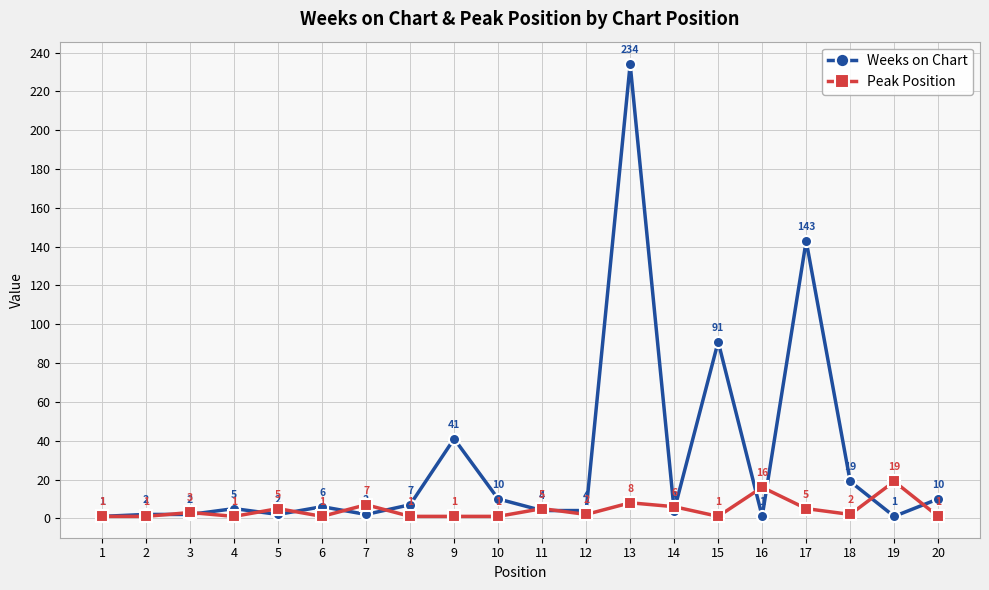

Is this an area chart (filled region under the line)?

No